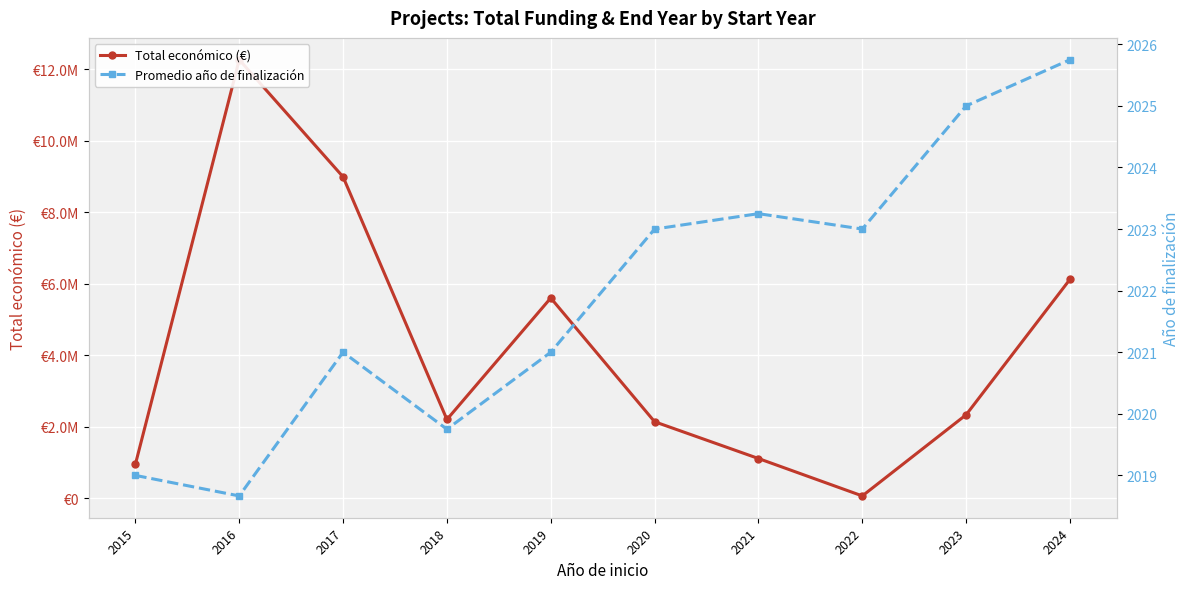

What value does the Promedio año de finalización series have at 2017?

2021.0